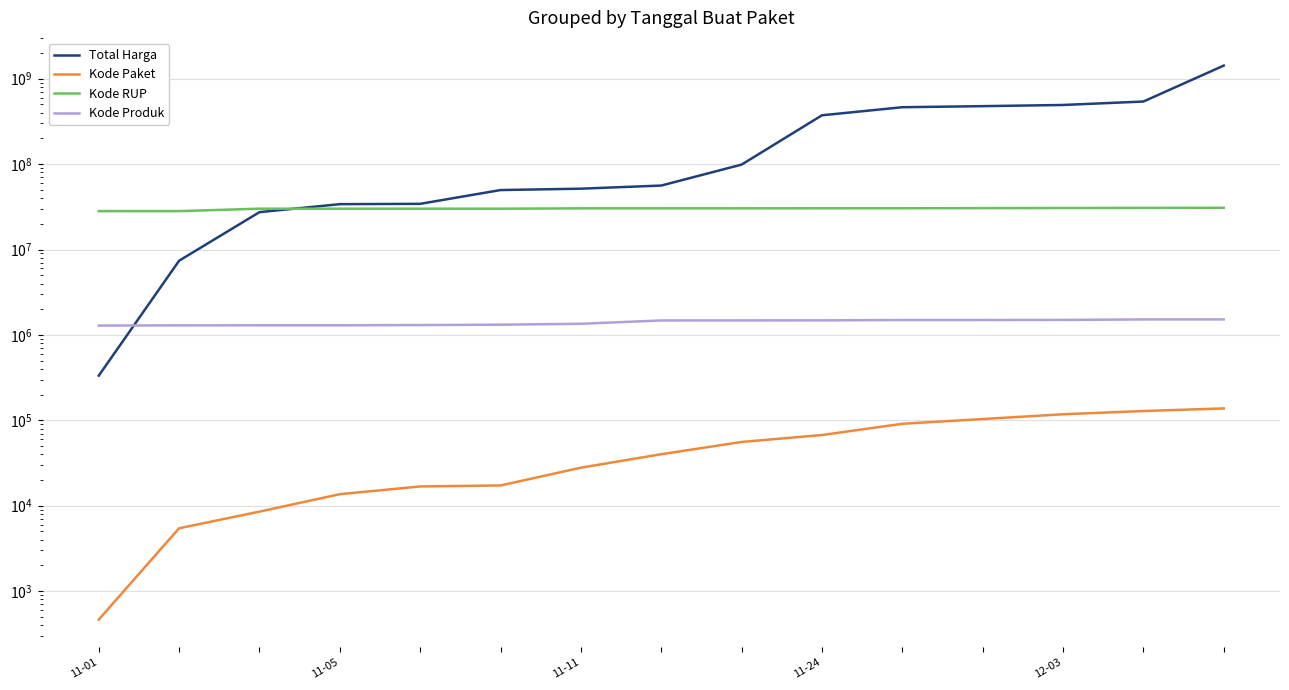

Which label corresponds to the smallest value in the chart?

11-01